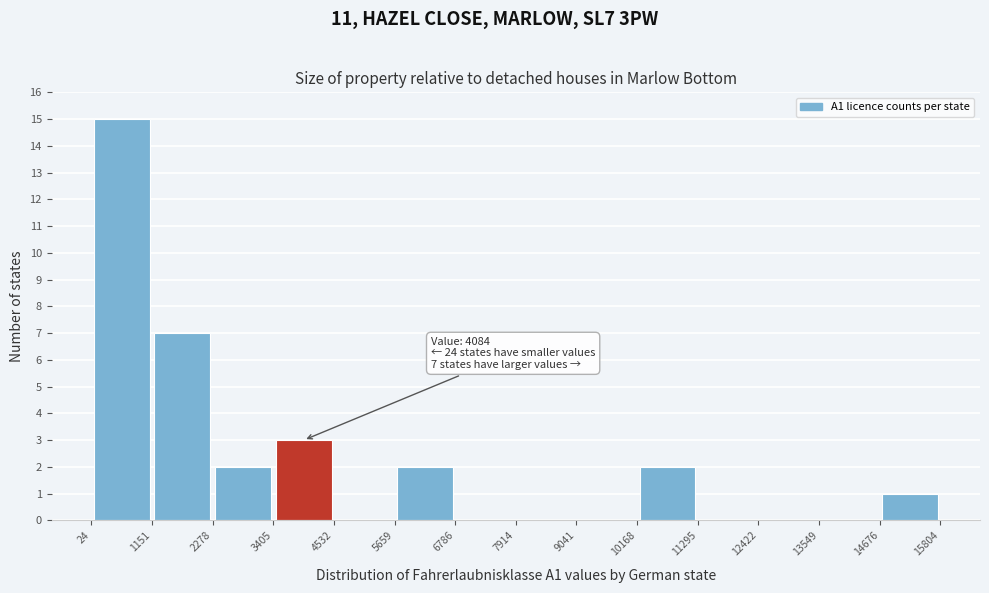

Which range on the x-axis has the tallest bar?

24 to 1151